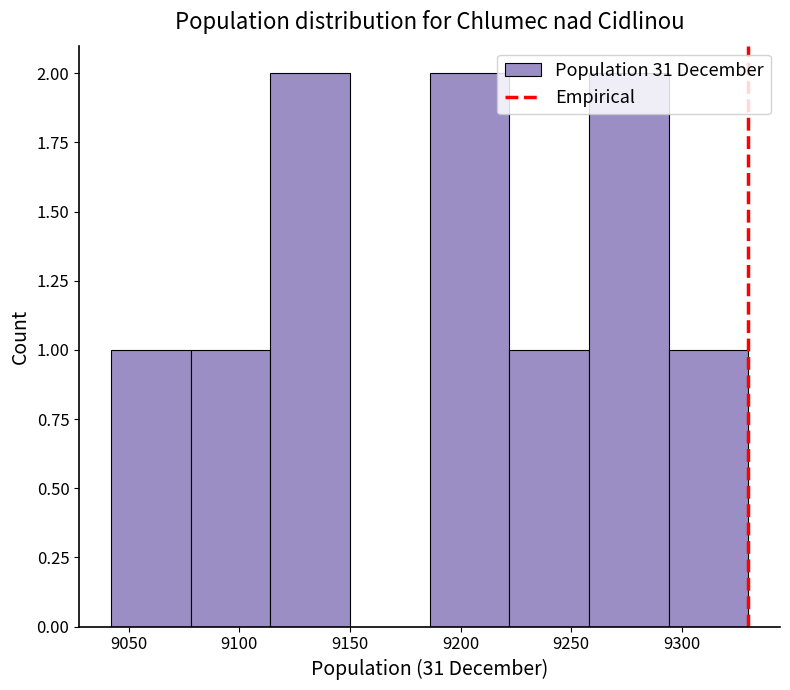

Reading left to right, list every bar in this chart as the range it spans on the x-axis followed by its height. Neither the bar edges nor the heights are printed on the chart, so give them approximately, as read against the axes.

9042 to 9078: 1
9078 to 9114: 1
9114 to 9150: 2
9150 to 9186: 0
9186 to 9222: 2
9222 to 9258: 1
9258 to 9294: 2
9294 to 9330: 1